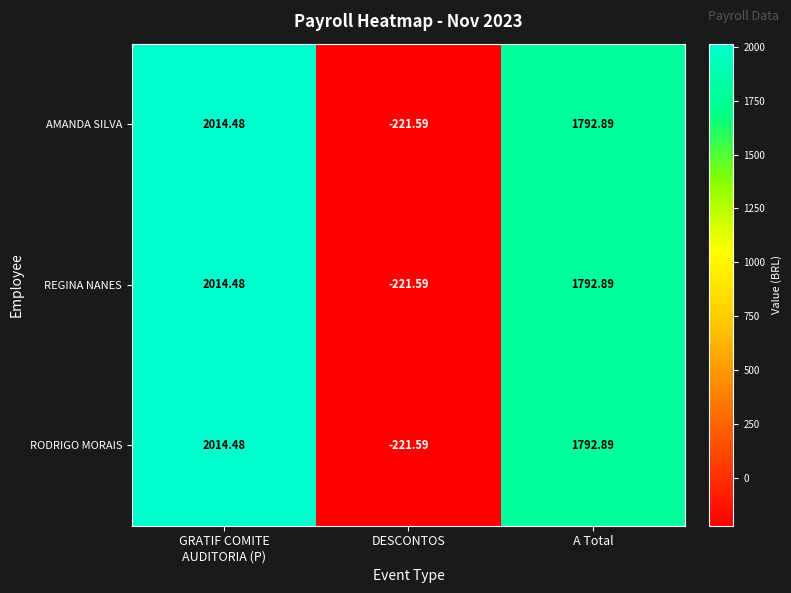

At which category does the chart reach its minimum across all series?

DESCONTOS